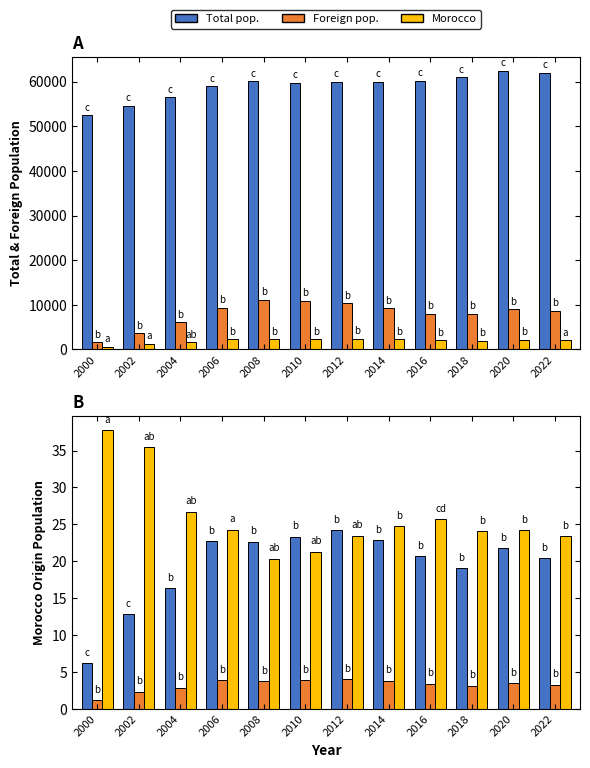

What is the spread (max minus min) of values at 2000?

52421.8